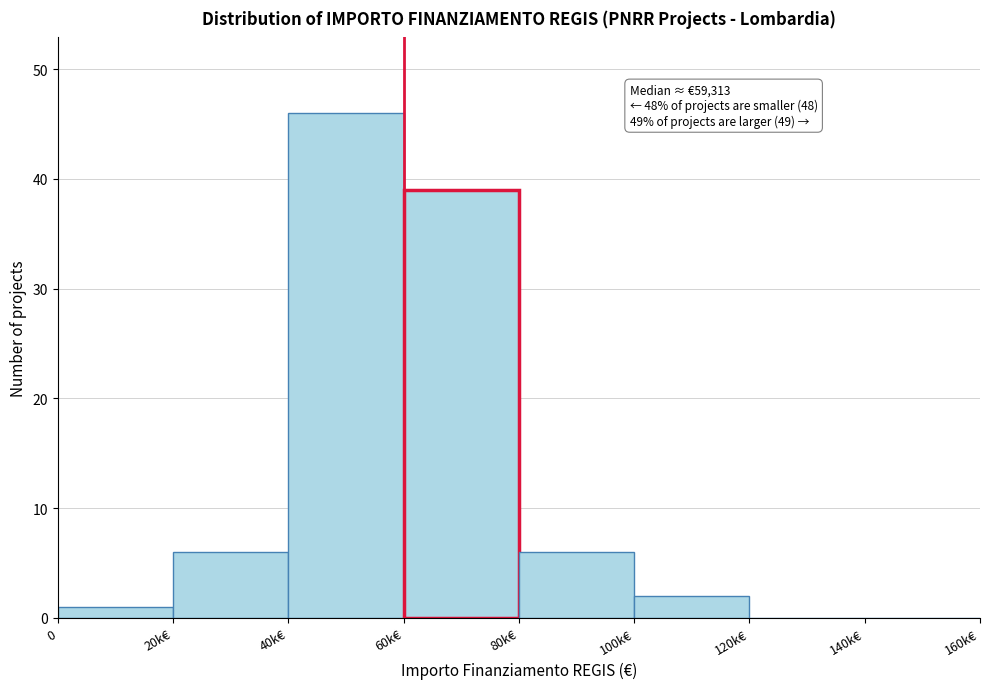

Reading left to right, extract all data points from this chart.

0=1	20k€=6	40k€=46	60k€=39	80k€=6	100k€=2	120k€=0	140k€=0